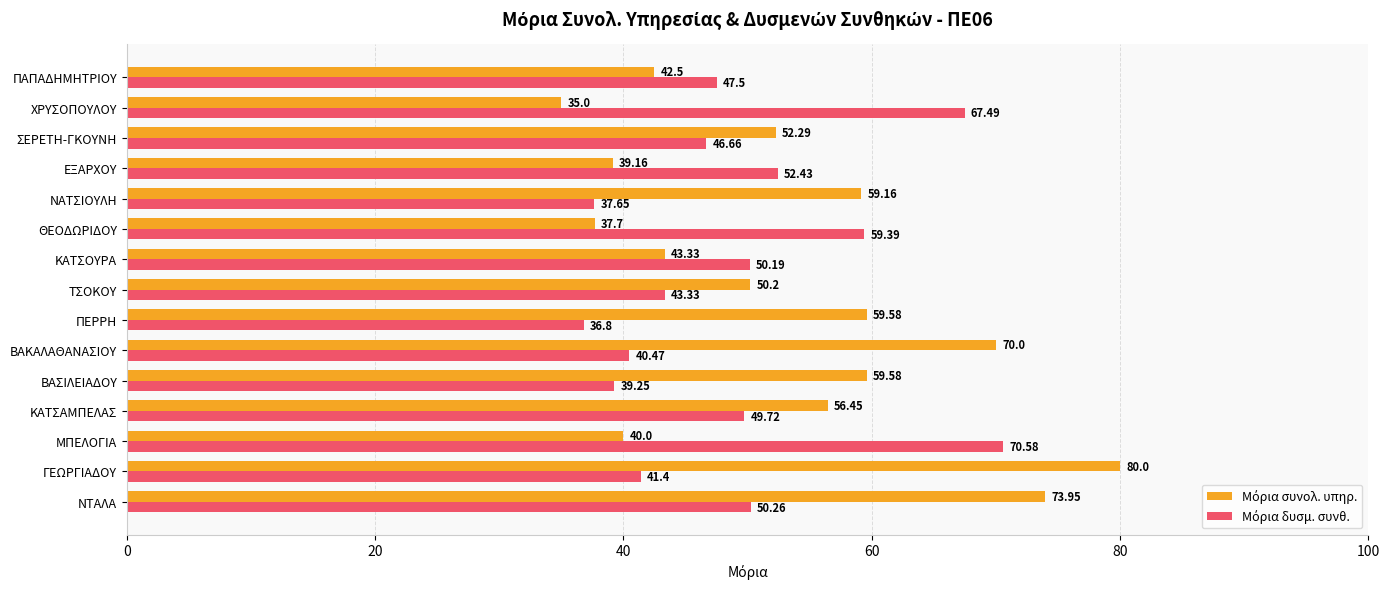

What is the difference between the highest and lowest values at ΧΡΥΣΟΠΟΥΛΟΥ?

32.5